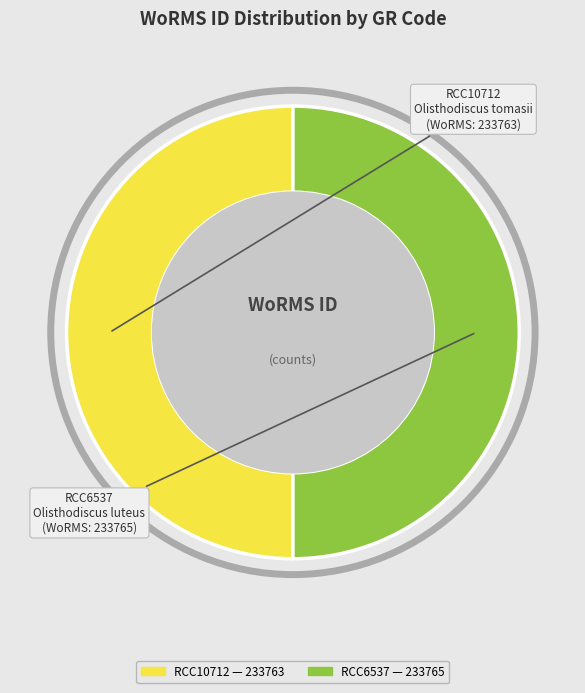

Is it true that RCC10712 Olisthodiscus tomasii is 43% of the pie?

False